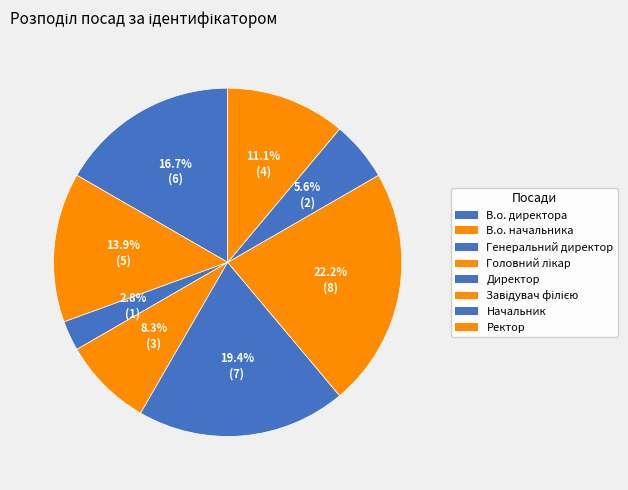

How many segments does this pie chart have?

8